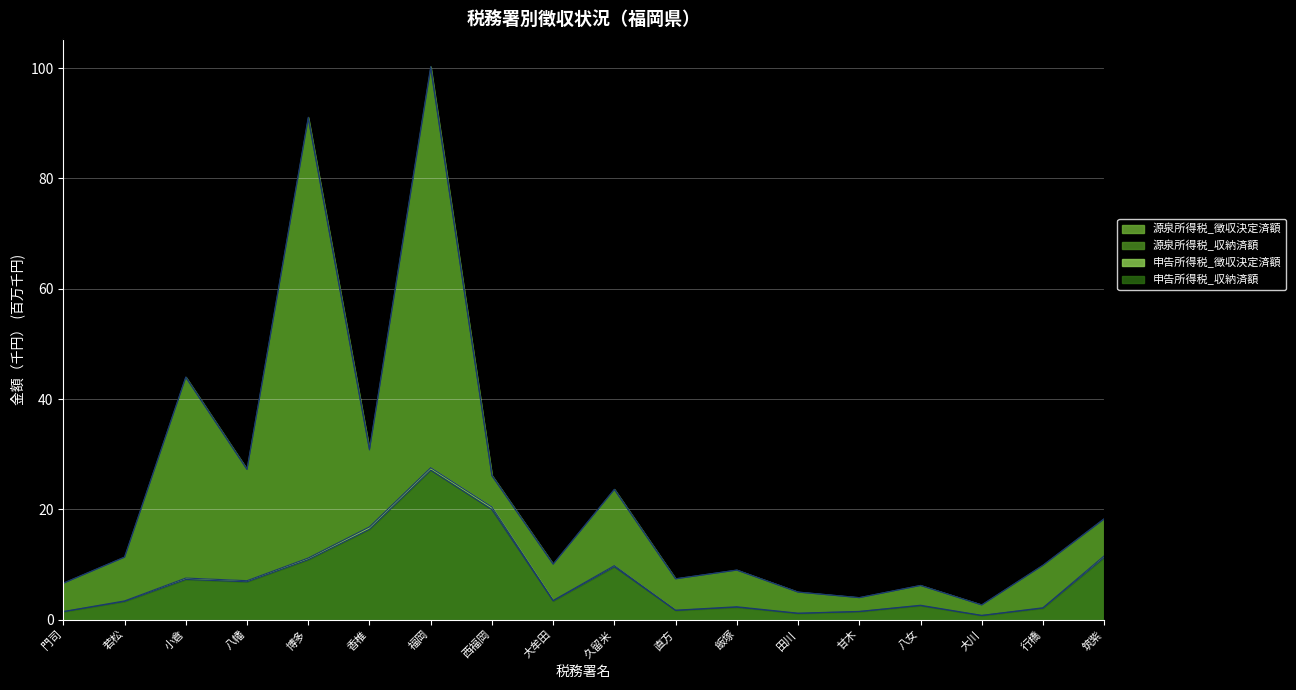

True or false: 源泉所得税_収納済額 and 申告所得税_徴収決定済額 cross at least once.

False